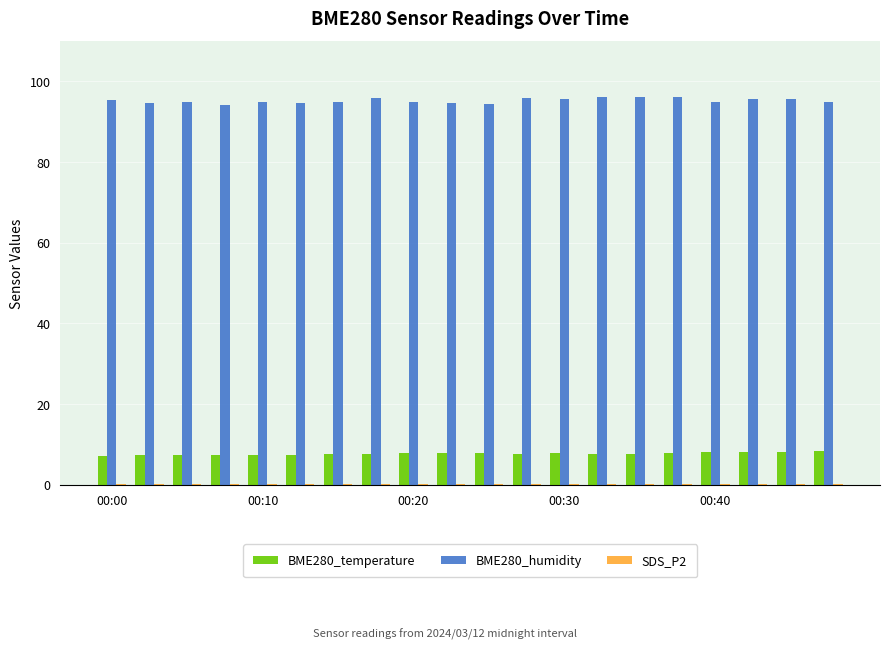

What is the sum of all BME280_temperature values?

154.2